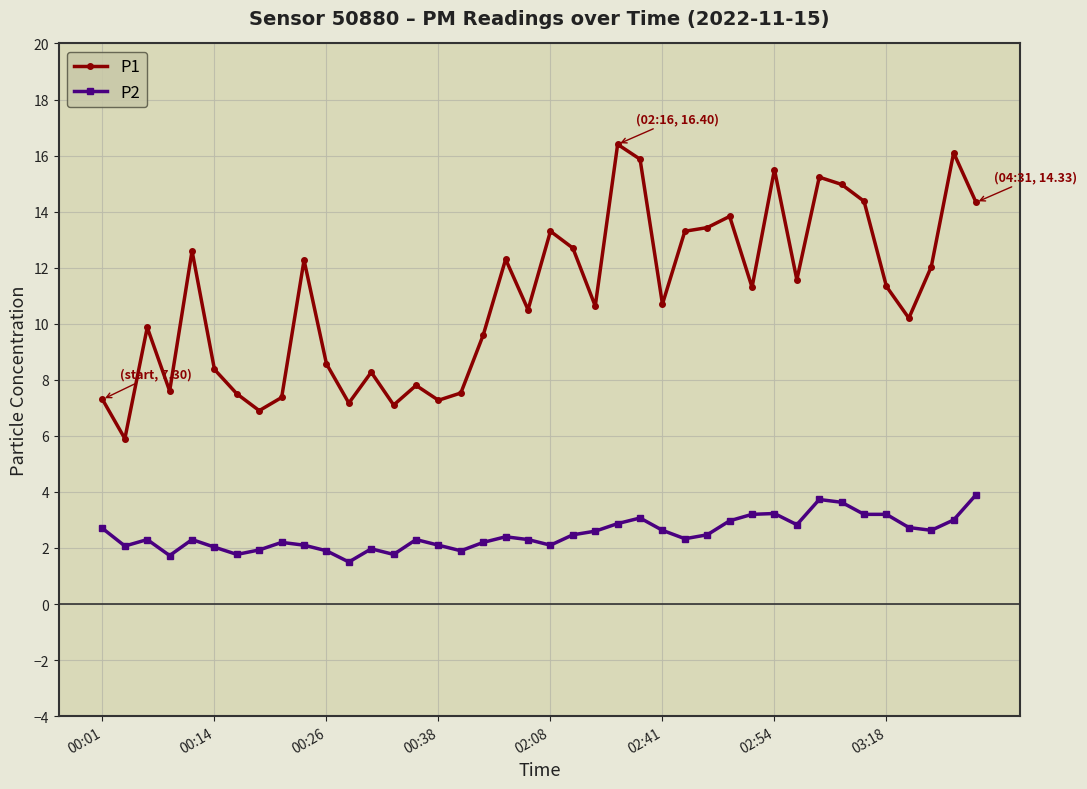

What is the difference between the maximum and minimum values in the P2 series?

2.4